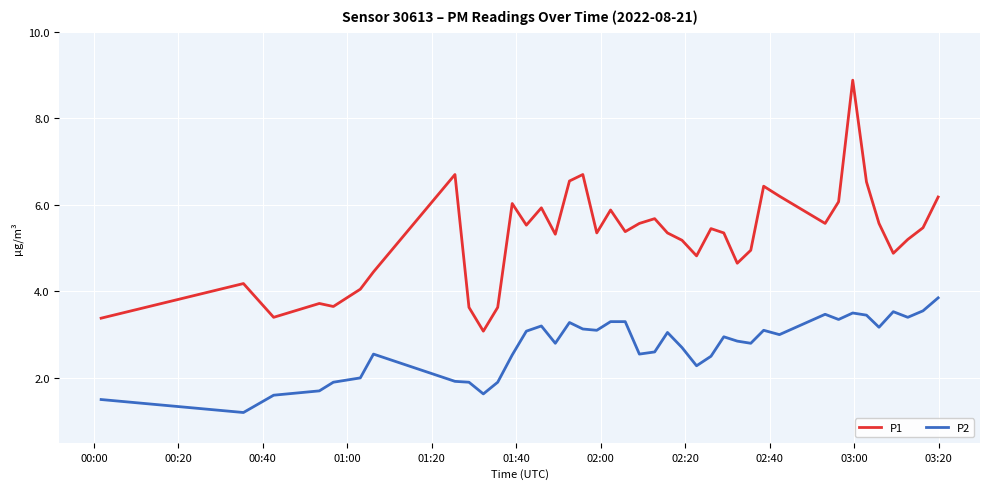

True or false: P1 and P2 cross at least once.

False